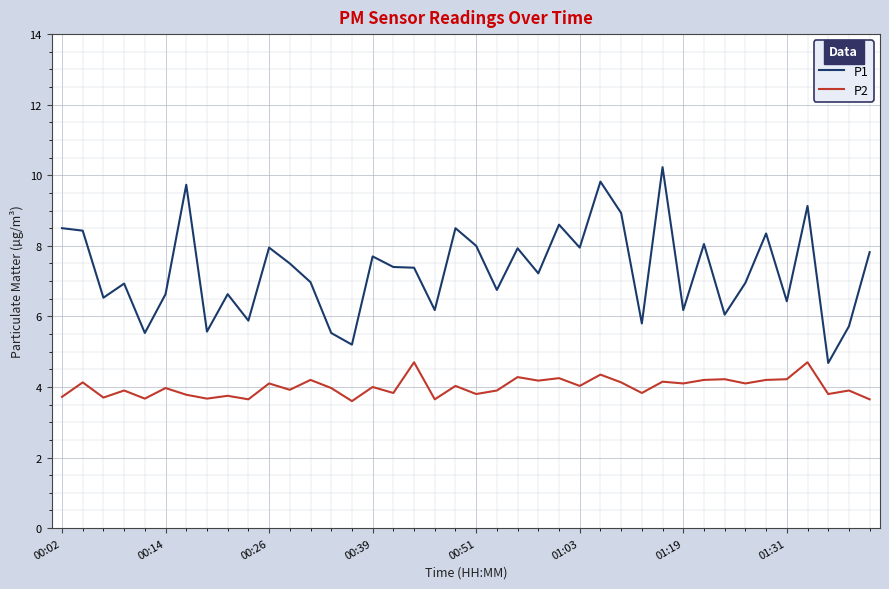

Which series has the widest spread of values?

P1